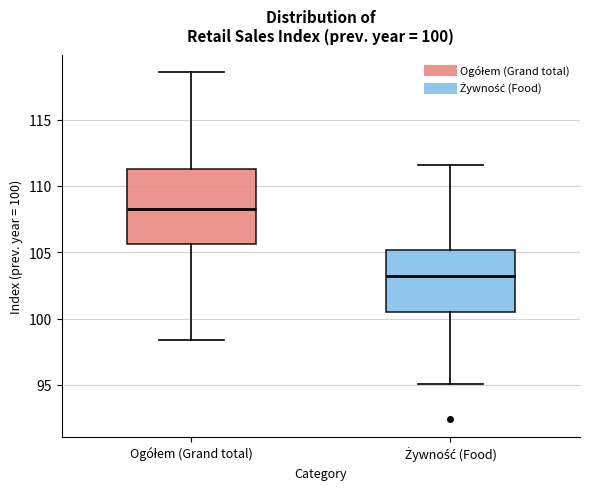

Which box is the tallest, from its lower edge to its upper edge?

Ogółem (Grand total)